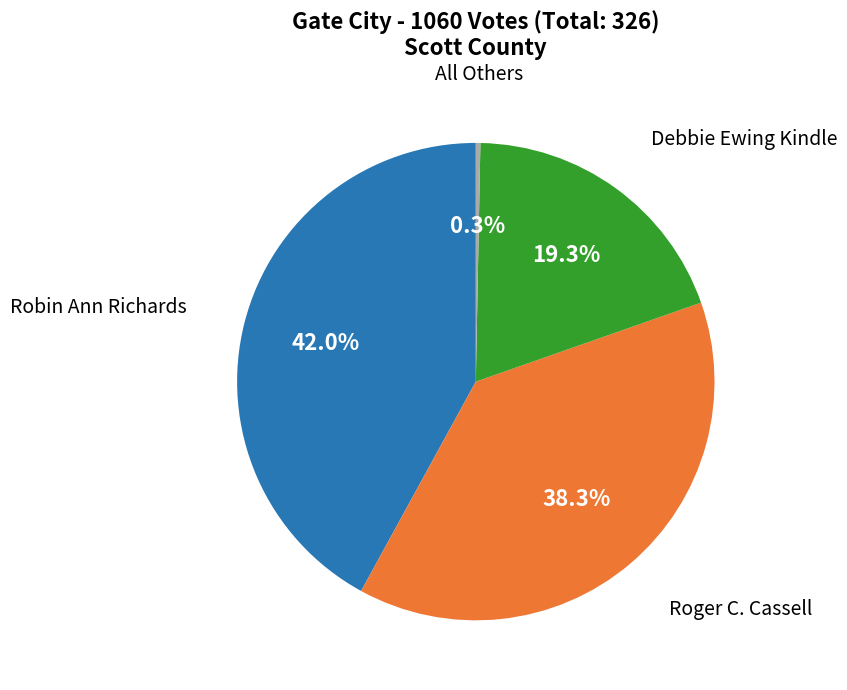

Is there any slice that represents more than half of the pie?

No